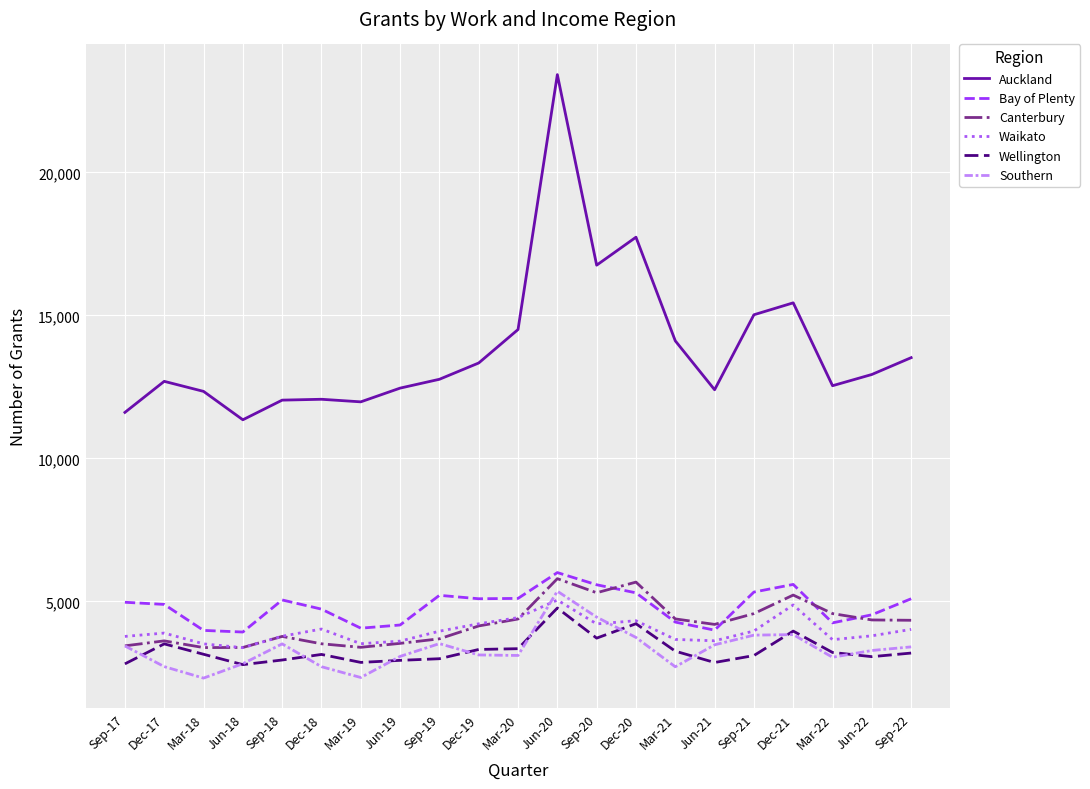

What is the difference between the highest and lowest values at Sep-17?

8793